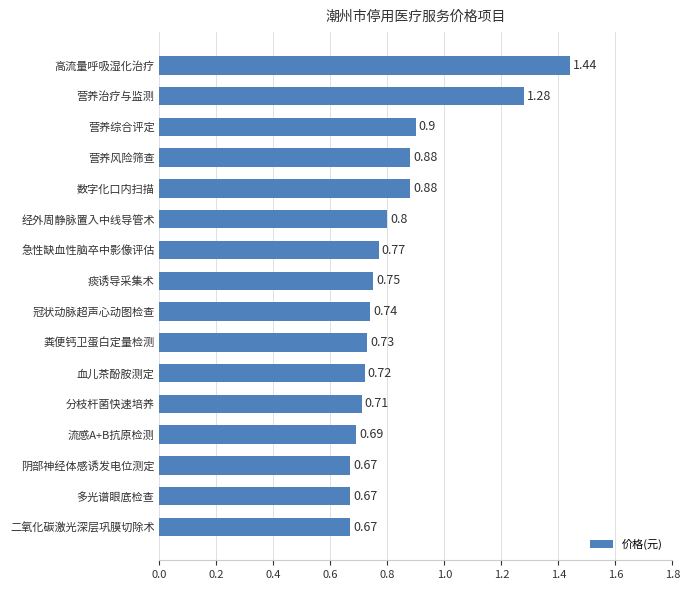

At which category does the chart reach its peak across all series?

高流量呼吸湿化治疗